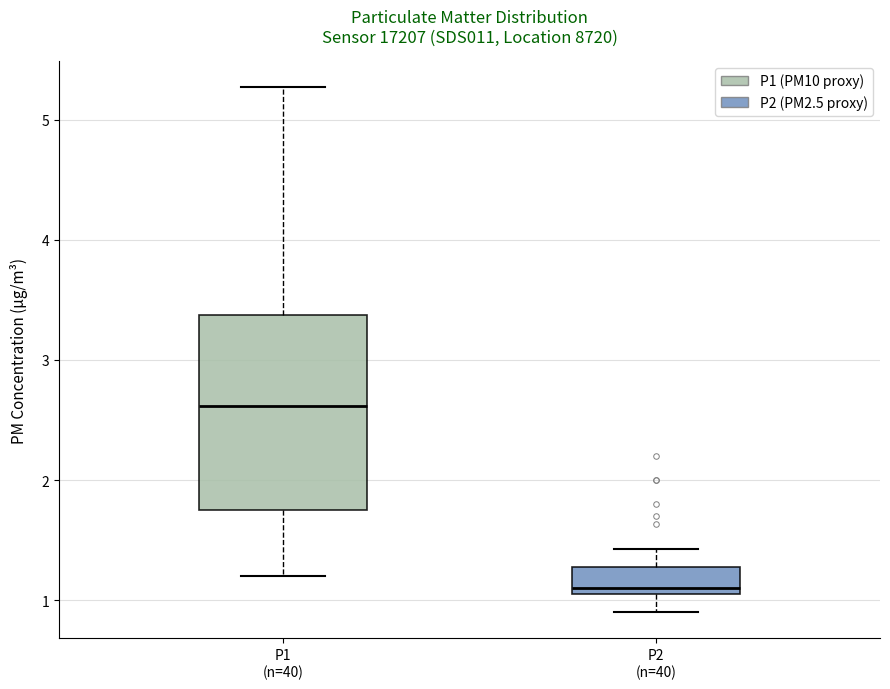

Where is the lower edge of the box for P2 (n=40) on the y-axis? The values are not printed on the chart, so give them approximately, as read against the axis.

1.1